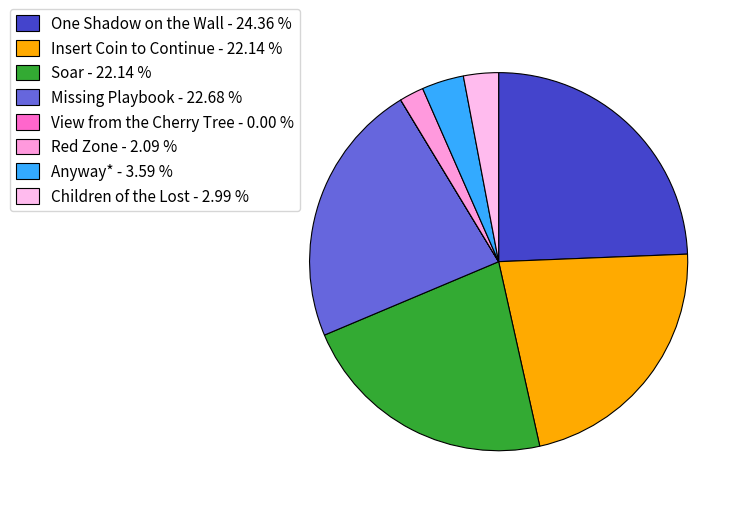

What percentage is NOT represented by Anyway*?

96.4%